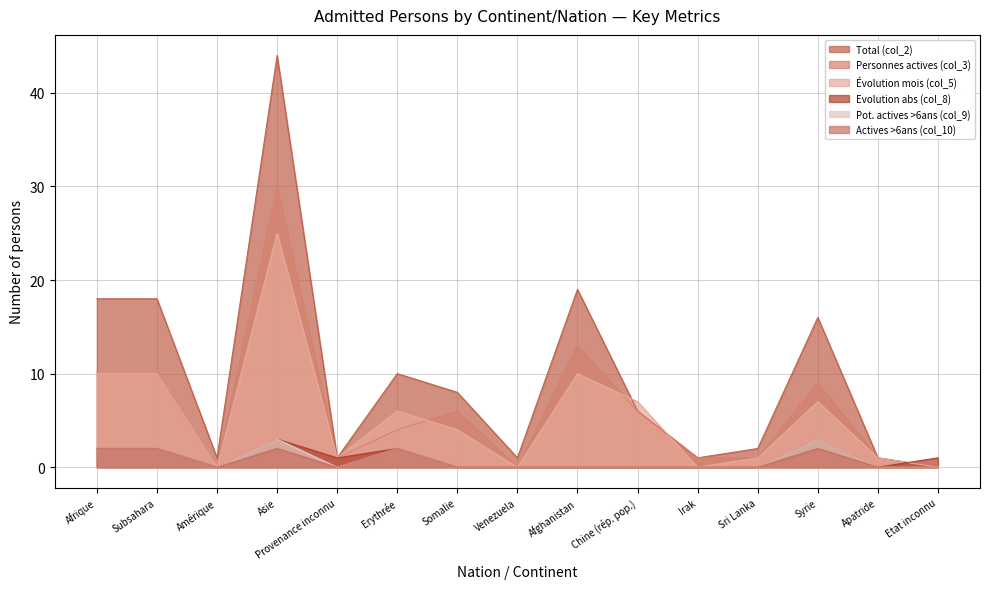

Between Erythrée and Afghanistan, which series saw the biggest shift?

Total (col_2)